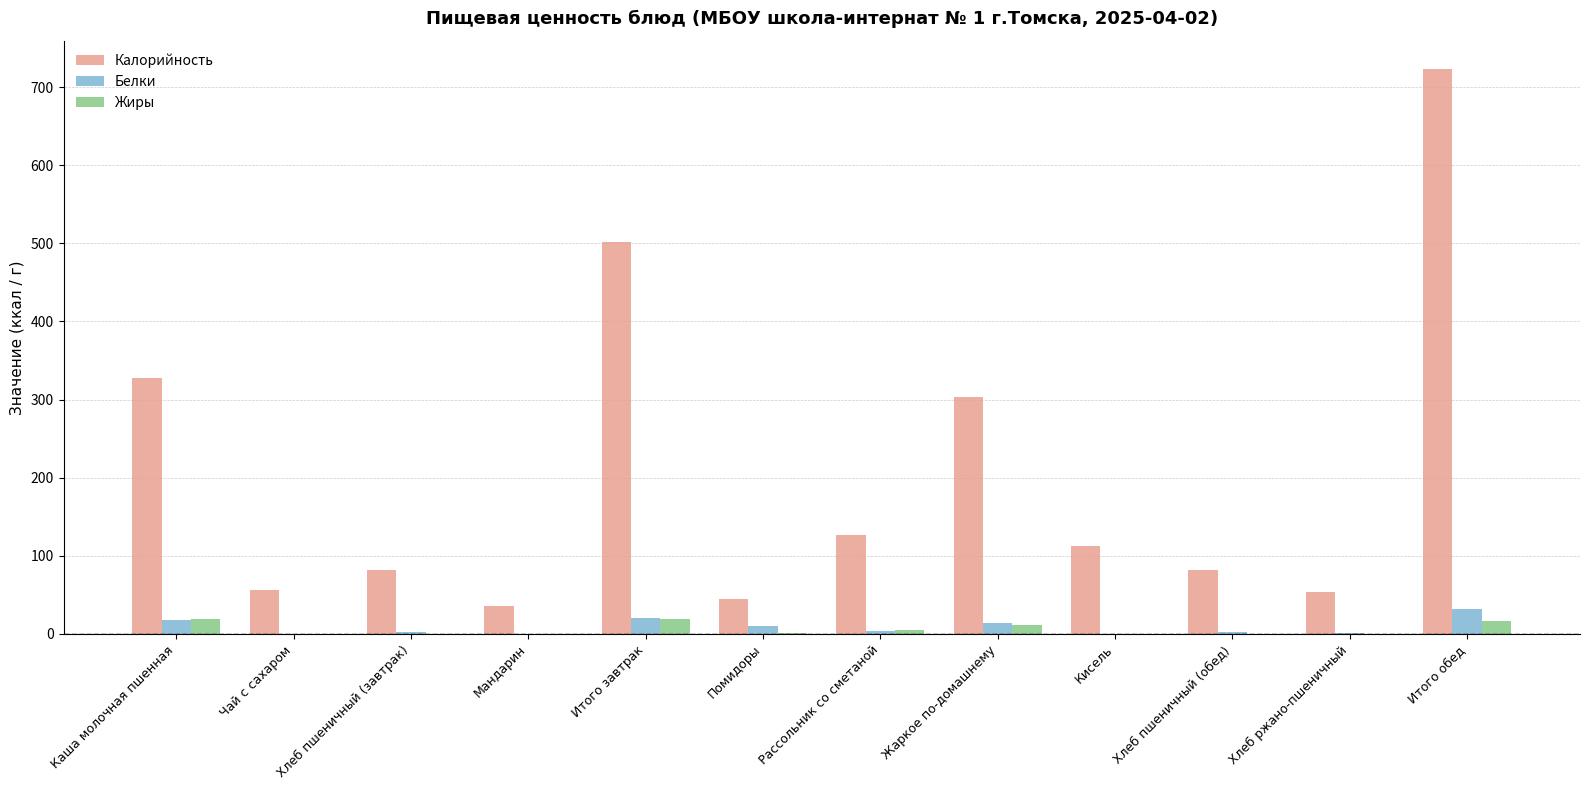

Which series has the largest total across all categories?

Калорийность